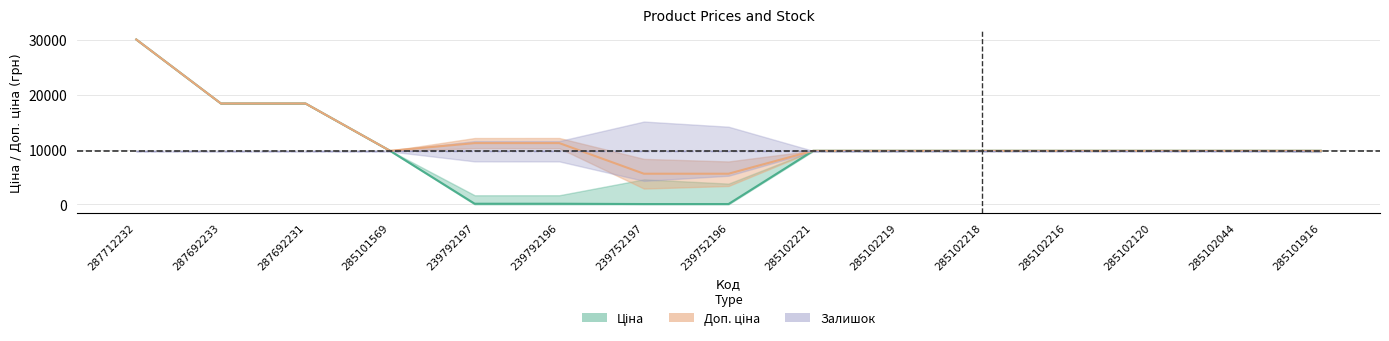

How many values in the Ціна series are below 9775?

4